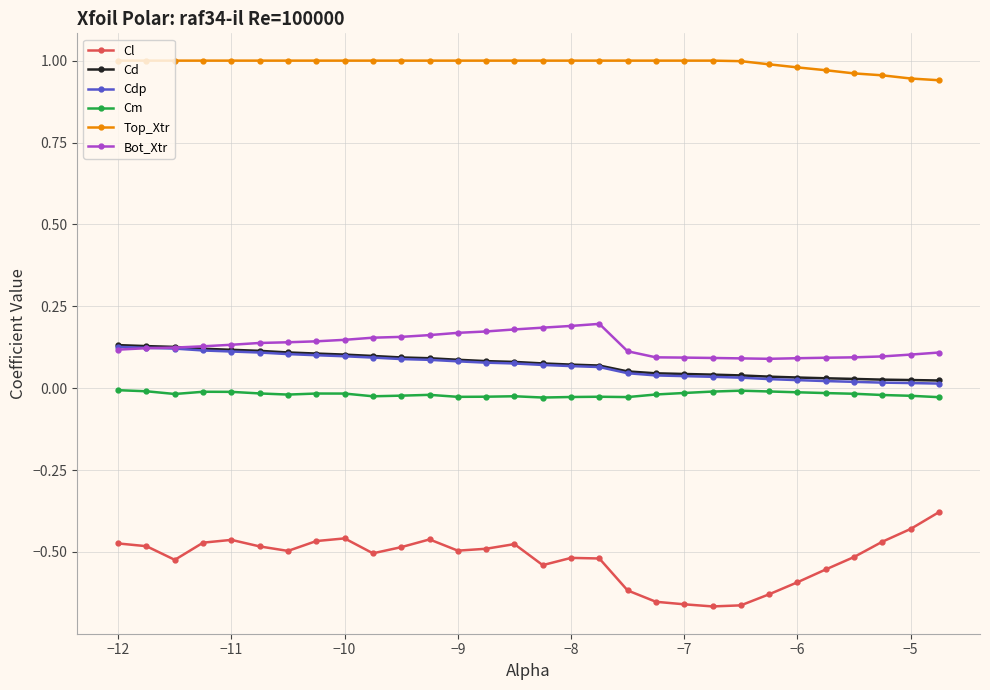

True or false: Cm has more than 0 points higher than both neighbors.

True